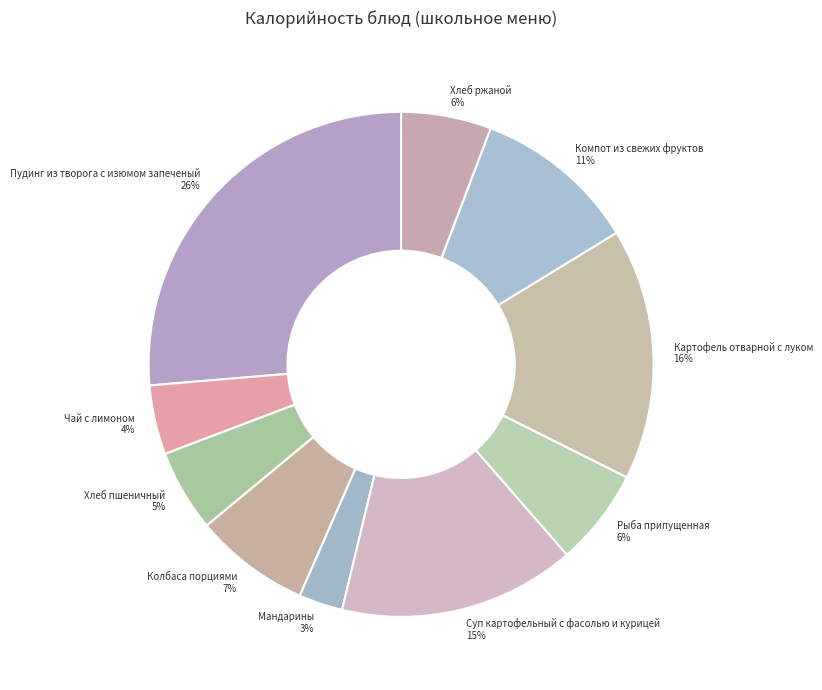

To the nearest percent, what is the difference between the Рыба припущенная and Суп картофельный с фасолью и курицей slice percentages?

9%